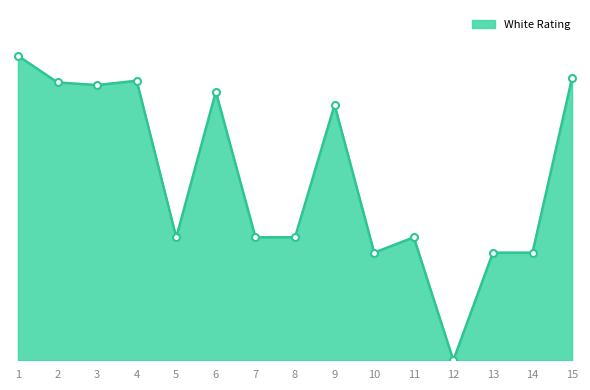

Does the chart have visible grid lines?

No